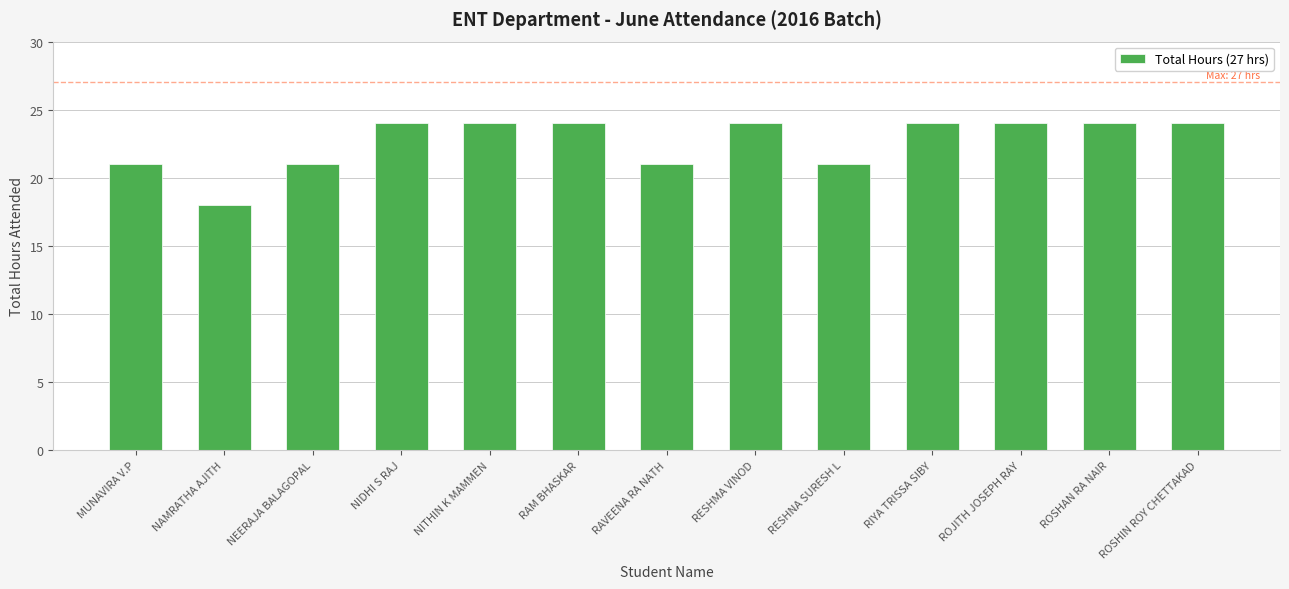

What is the sum of the values at ROSHAN RA NAIR and NEERAJA BALAGOPAL?

45